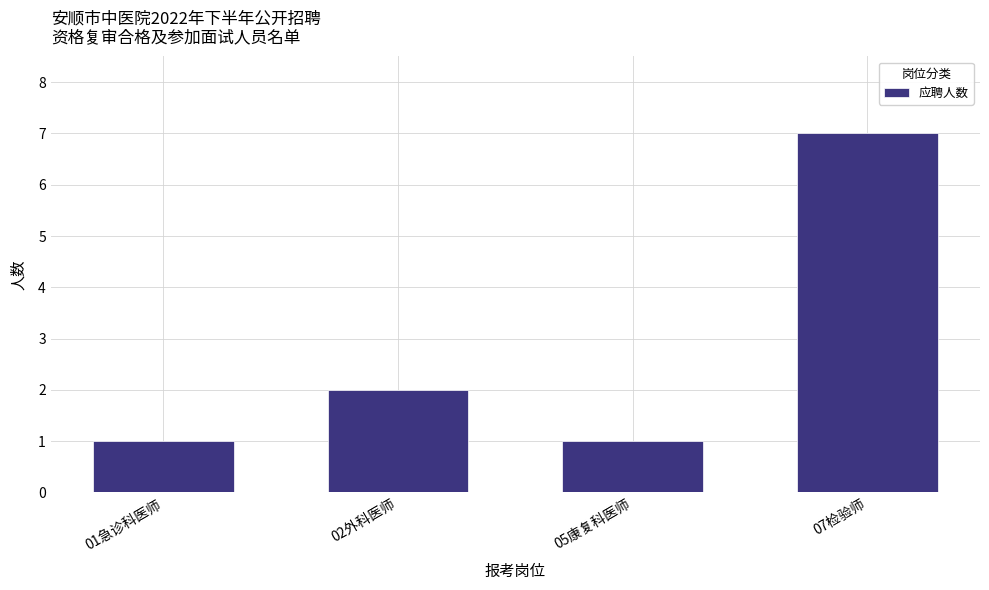

The value at 02外科医师 is 2. True or false?

True